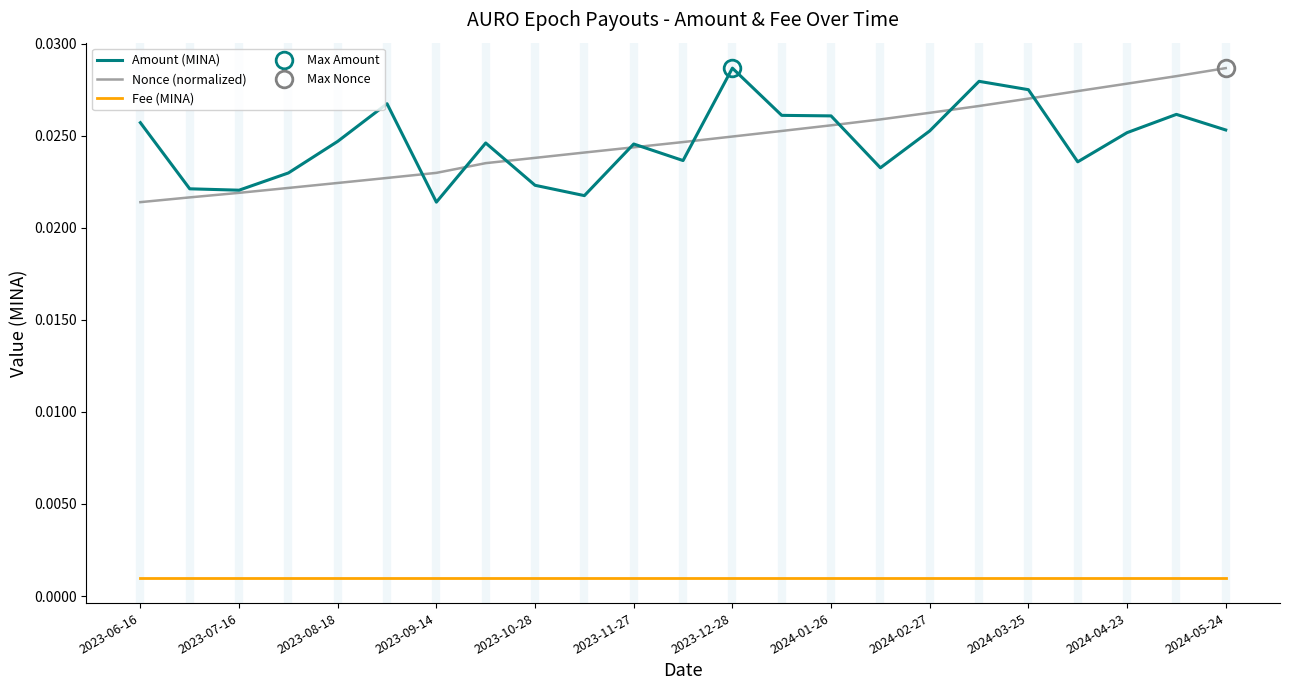

What position from the left is 2024-03-25?

19